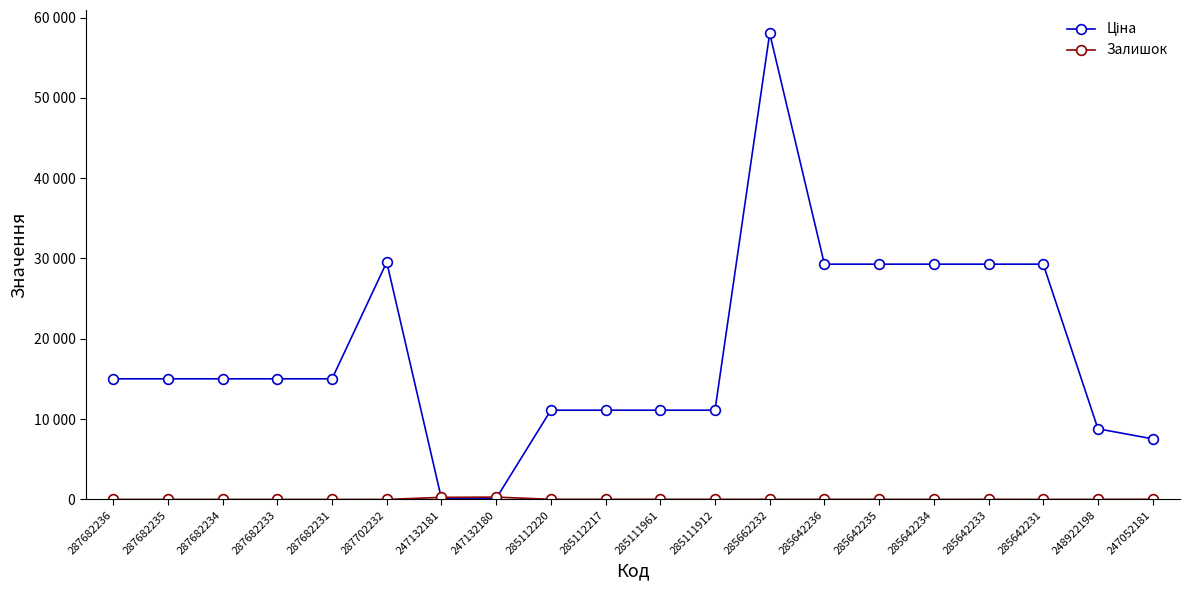

True or false: Залишок and Ціна intersect in this chart.

True